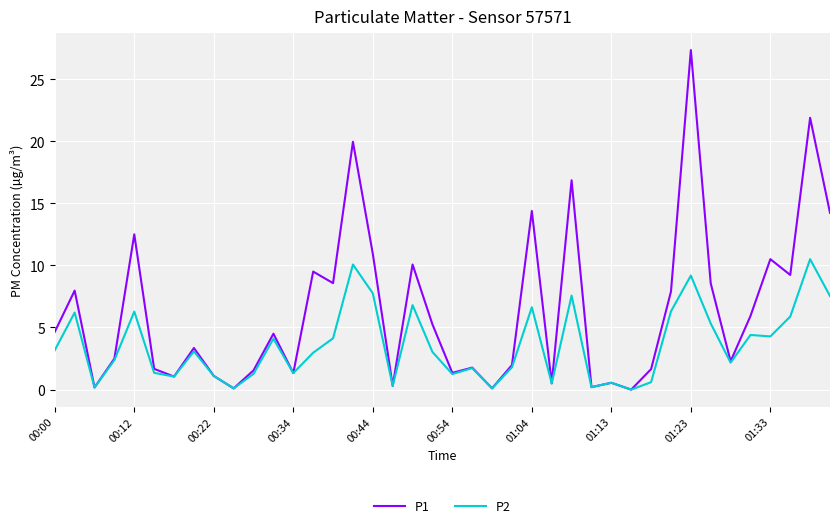

Which series has the largest range (max minus min)?

P1